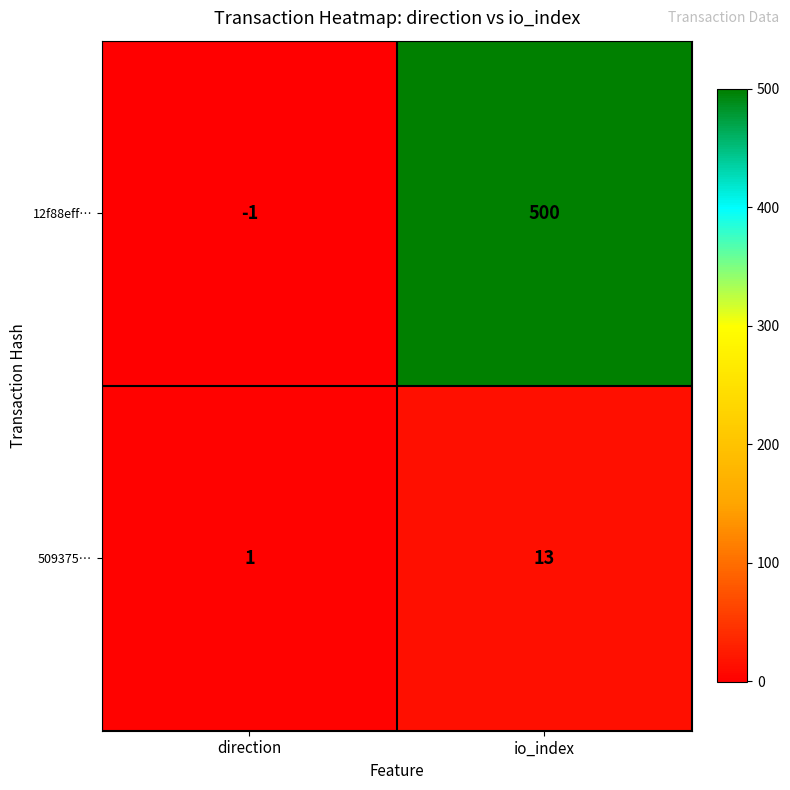

Reading left to right, transcribe all the data shown in this chart.

12f88eff…: -1	500
509375…: 1	13